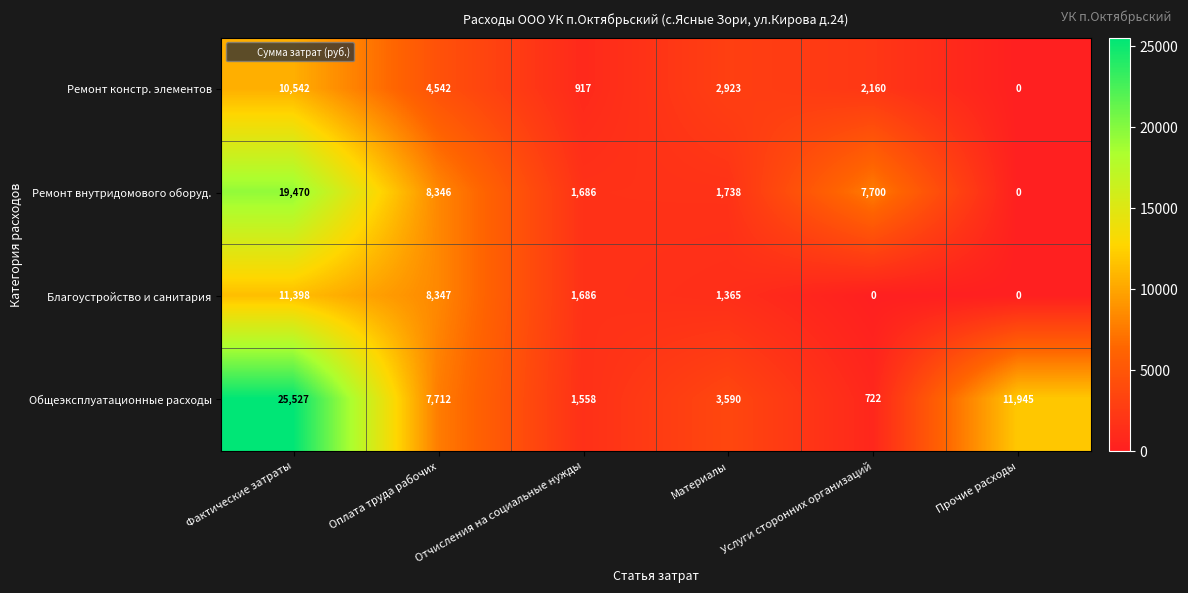

What is the approximate value of Ремонт внутридомового оборуд. at Услуги сторонних организаций, to the nearest 100?

7700